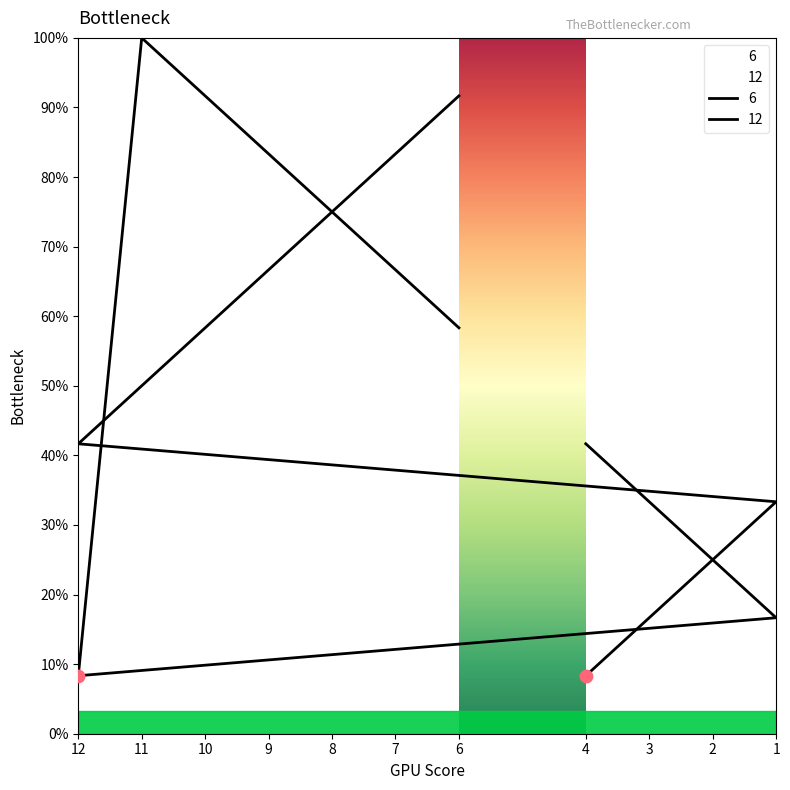

Which series reaches the maximum Y coordinate?

6